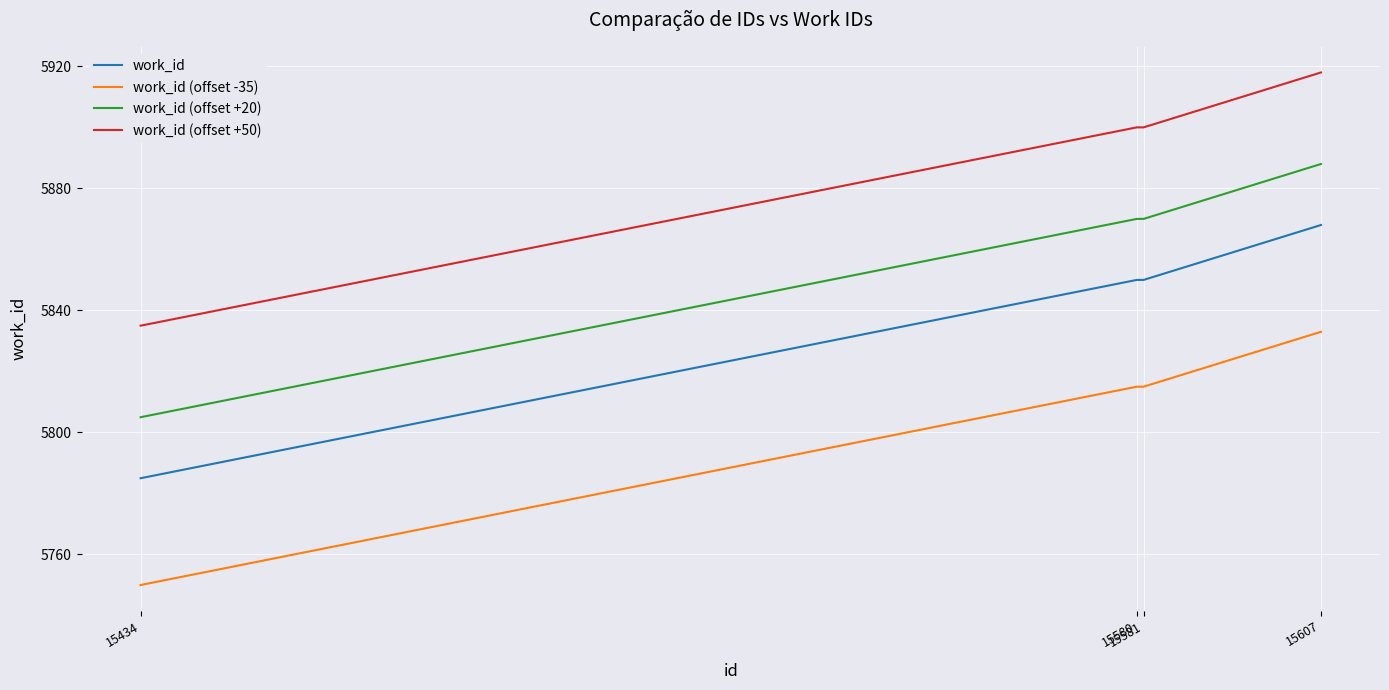

List the series in order of their peak value, highest first.

work_id (offset +50), work_id (offset +20), work_id, work_id (offset -35)